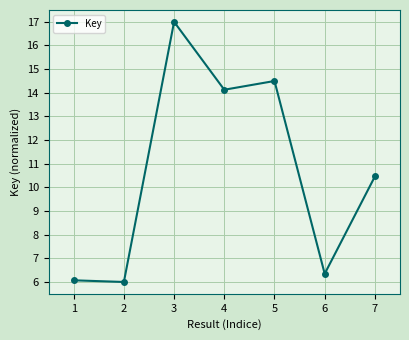

How many data points are above 10?

4